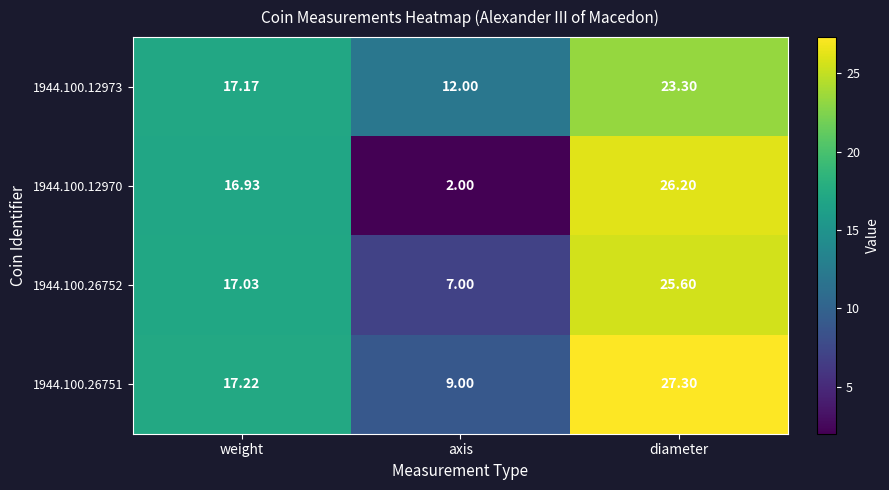

At which category is the sum across all series the highest?

diameter